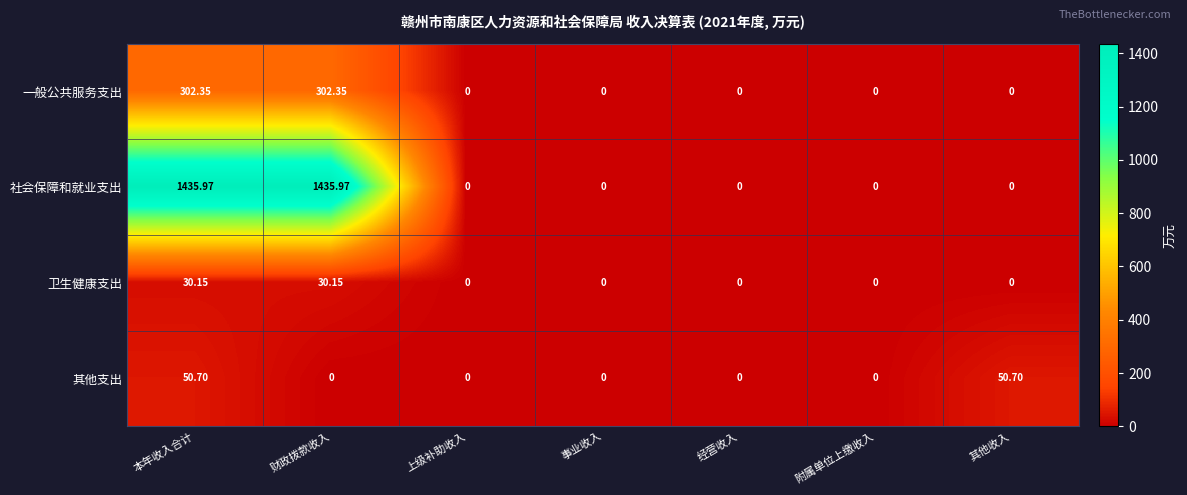

Between 财政拨款收入 and 上级补助收入, which series saw the biggest shift?

社会保障和就业支出